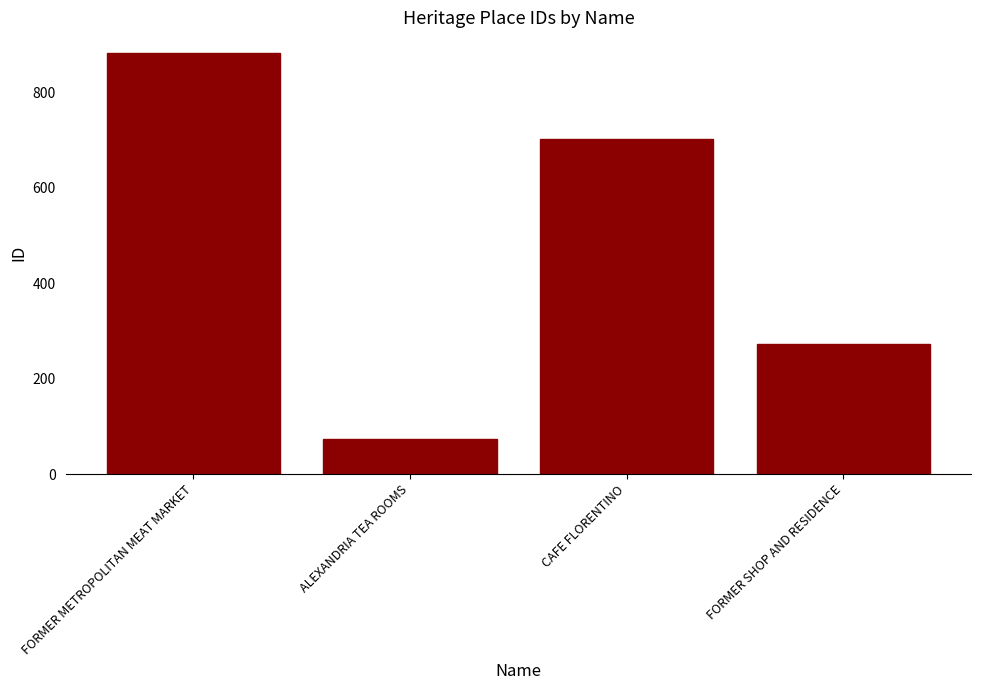

Count the values in the range 273 to 882.

3